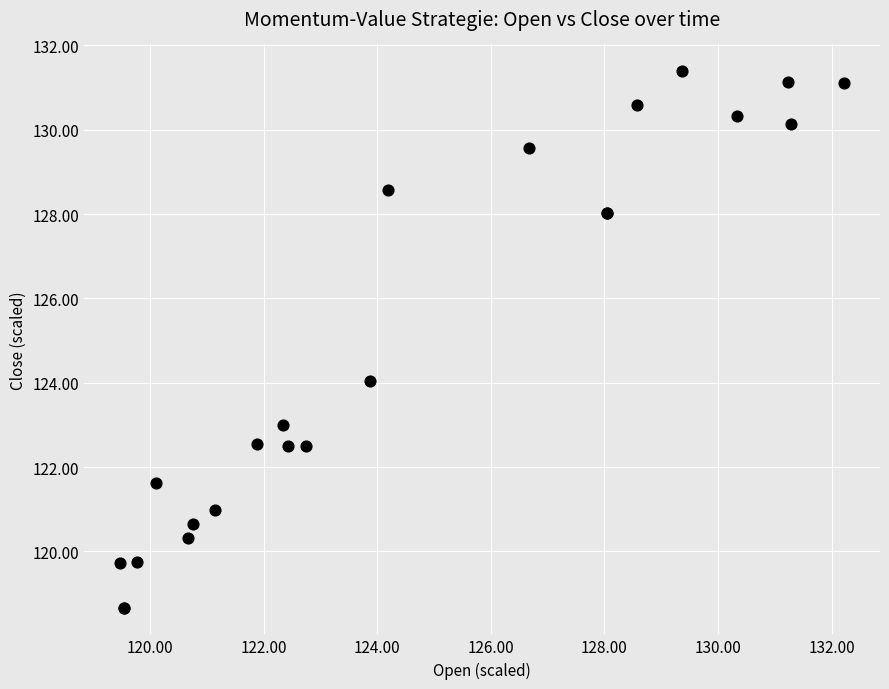

What Y value in the scatter plot is closest to 125?

124.0